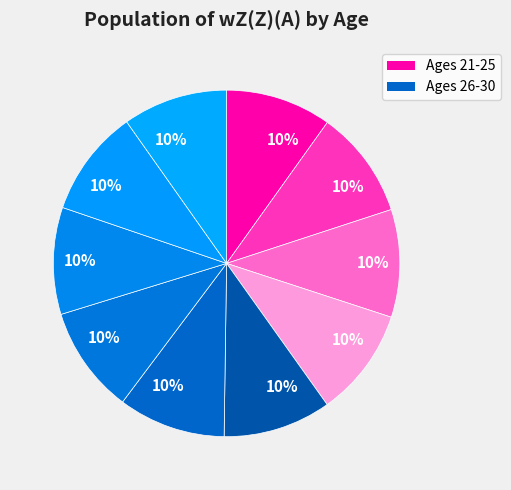

Rank the categories by value from highest to lowest.

24, 22, 25, 23, 26, 27, 29, 28, 21, 30